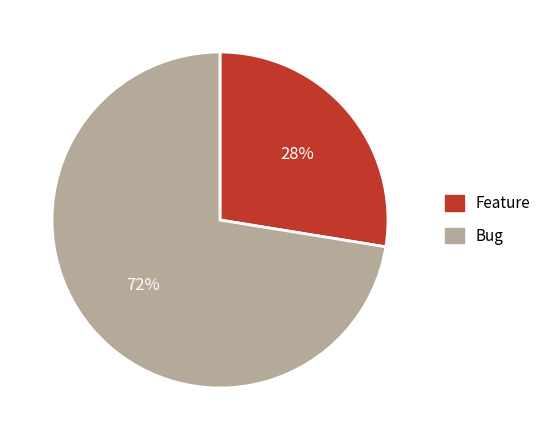

Does Bug represent more than half of the total?

Yes